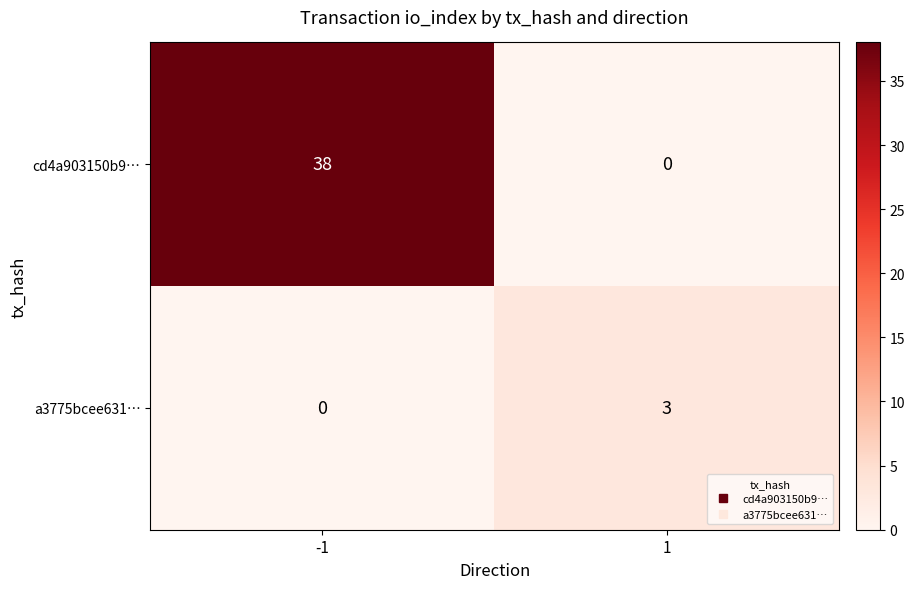

What is the sum of all cd4a903150b9… values?

38